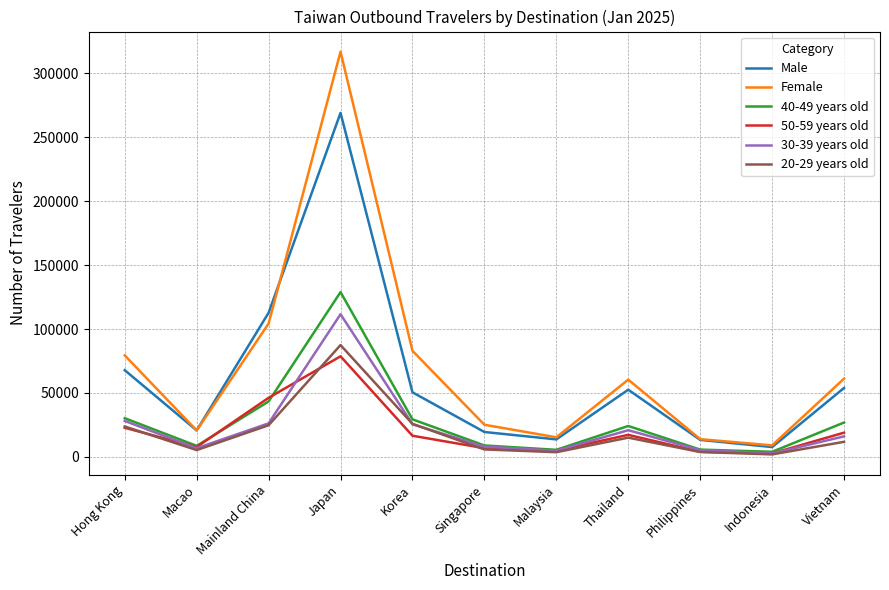

List the series in order of their peak value, highest first.

Female, Male, 40-49 years old, 30-39 years old, 20-29 years old, 50-59 years old